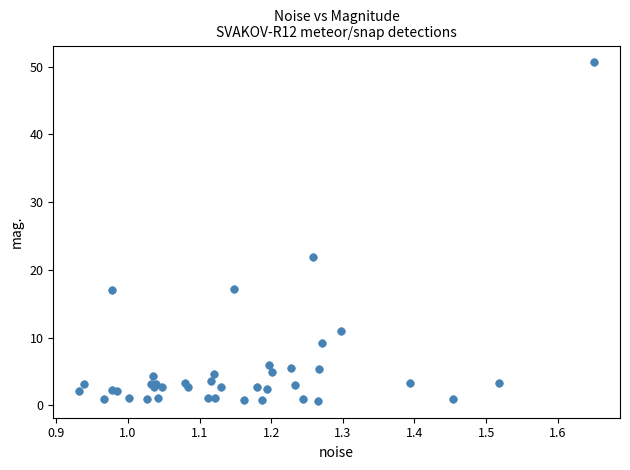

What Y value in the scatter plot is closest to 25?

21.8